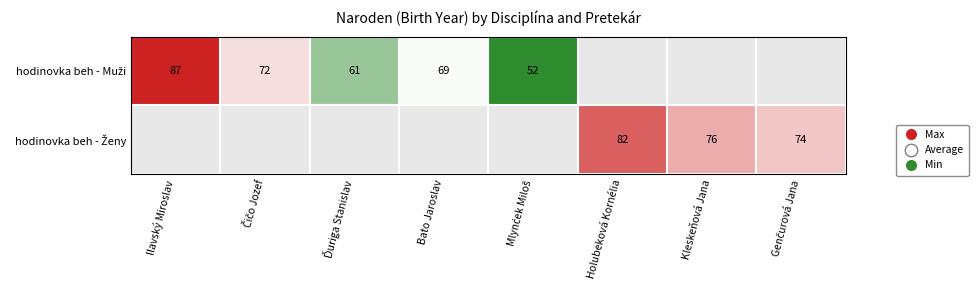

At which category is the sum across all series the highest?

Ilavský Miroslav